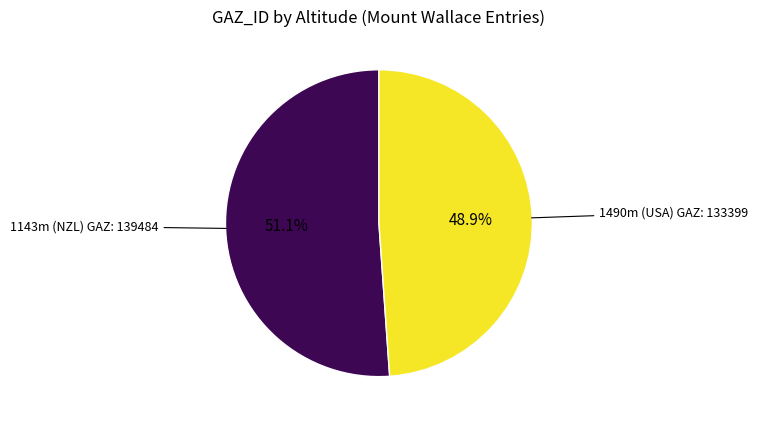

Is there a majority slice in this chart?

Yes